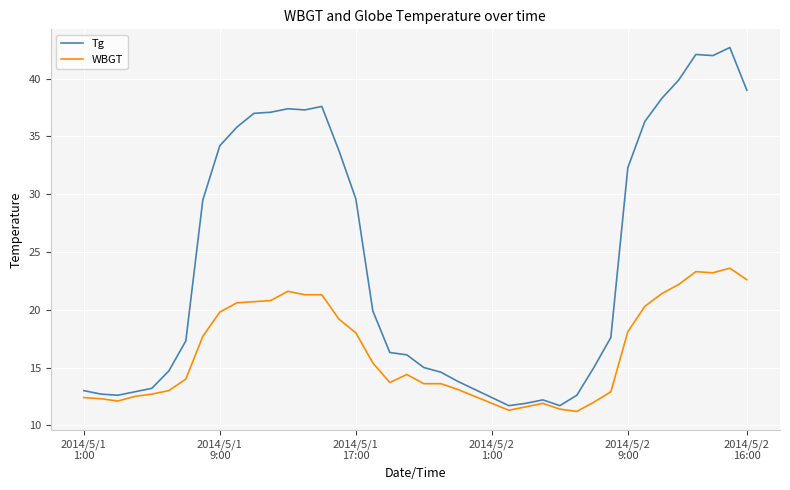

Does the chart have visible grid lines?

Yes